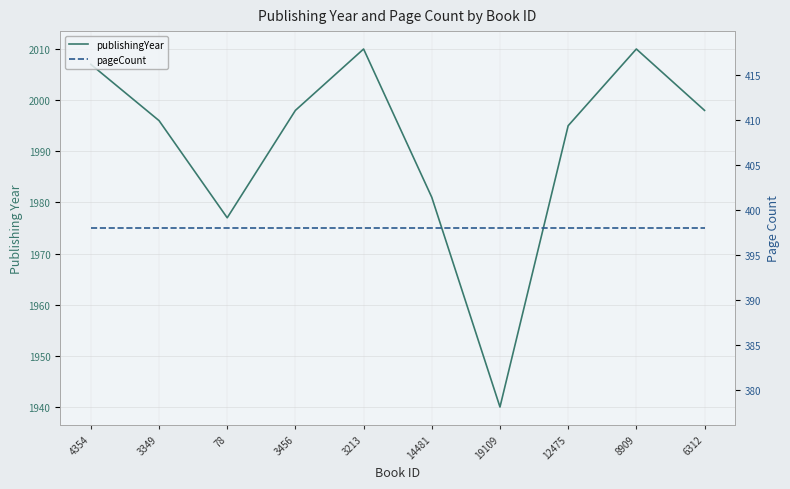

Is it true that pageCount equals 185 at 14481?

False